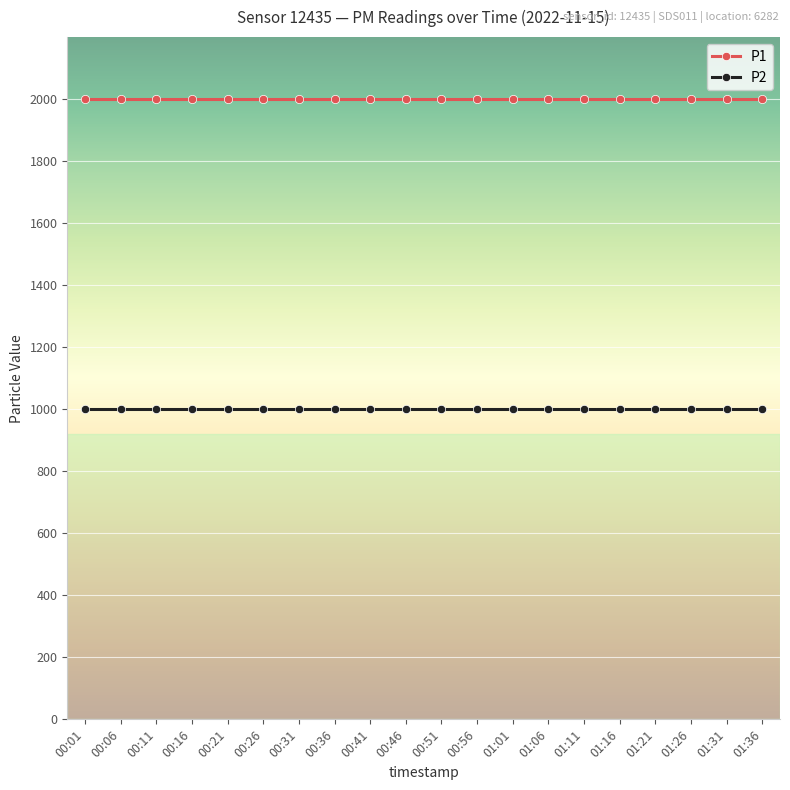

Does the chart have visible grid lines?

Yes